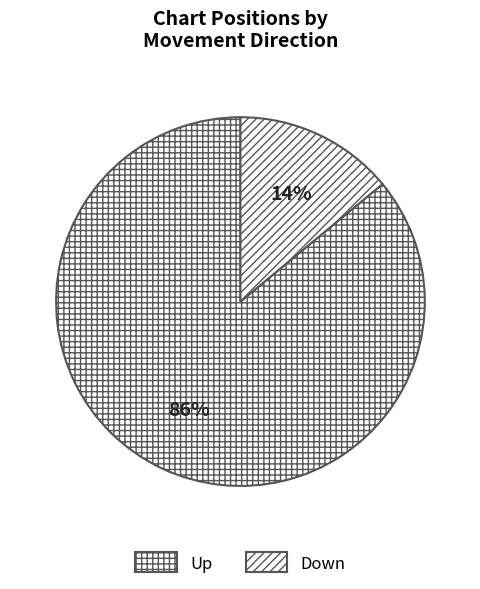

What percentage is the Down slice, to the nearest percent?

14%